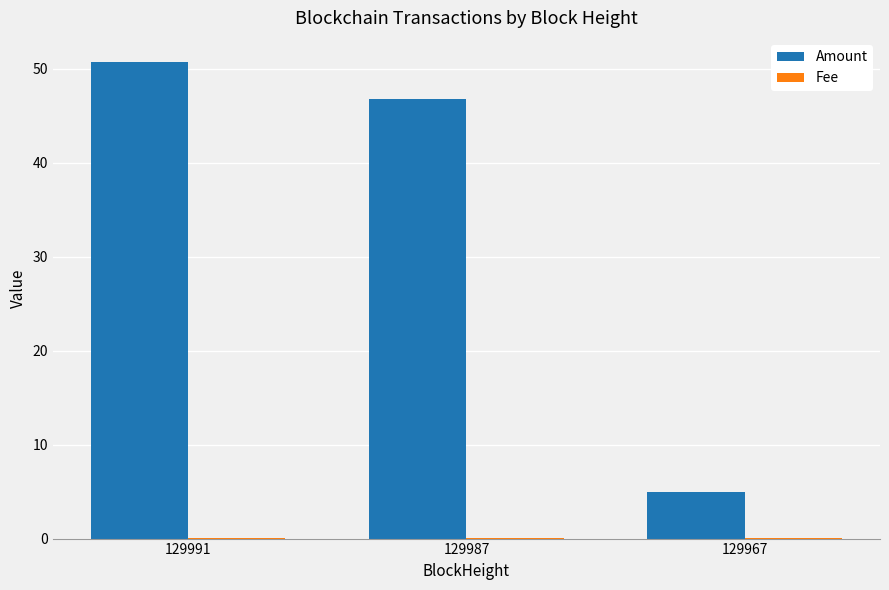

Where does the Amount series first go above 46?

129991